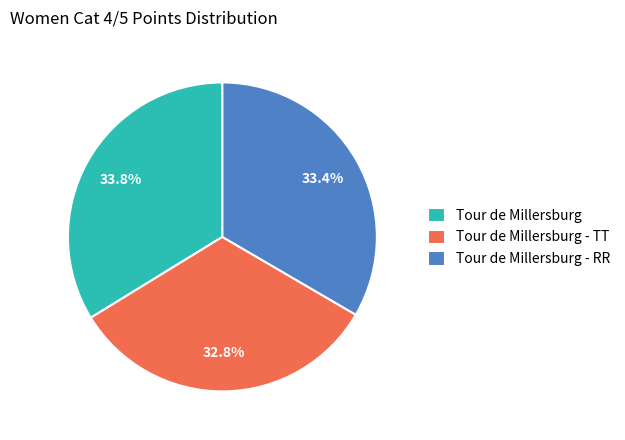

Is Tour de Millersburg the majority of the pie?

No